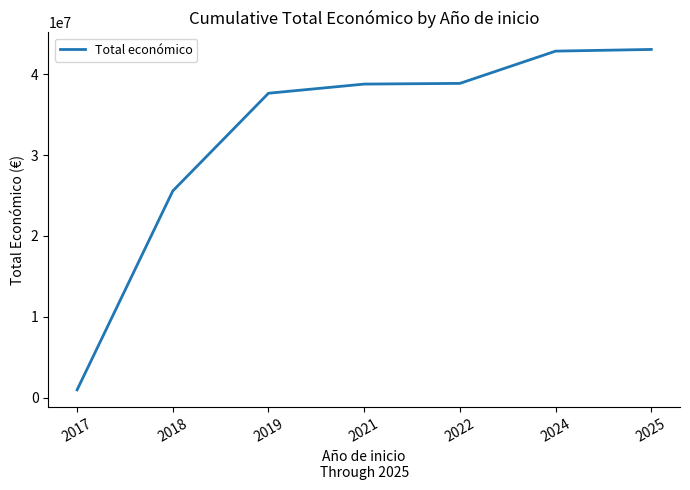

True or false: the data has more than 2 interior local peaks.

False